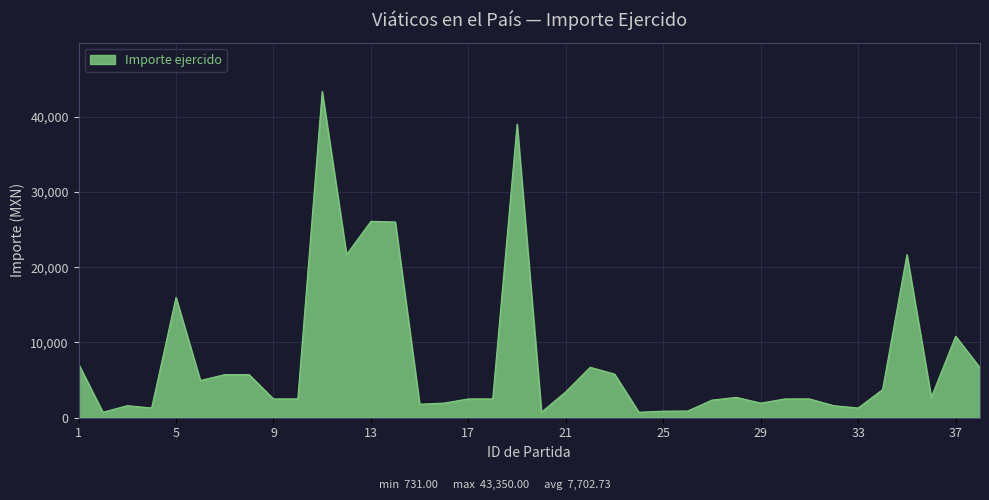

How many distinct data groups are displayed?

1